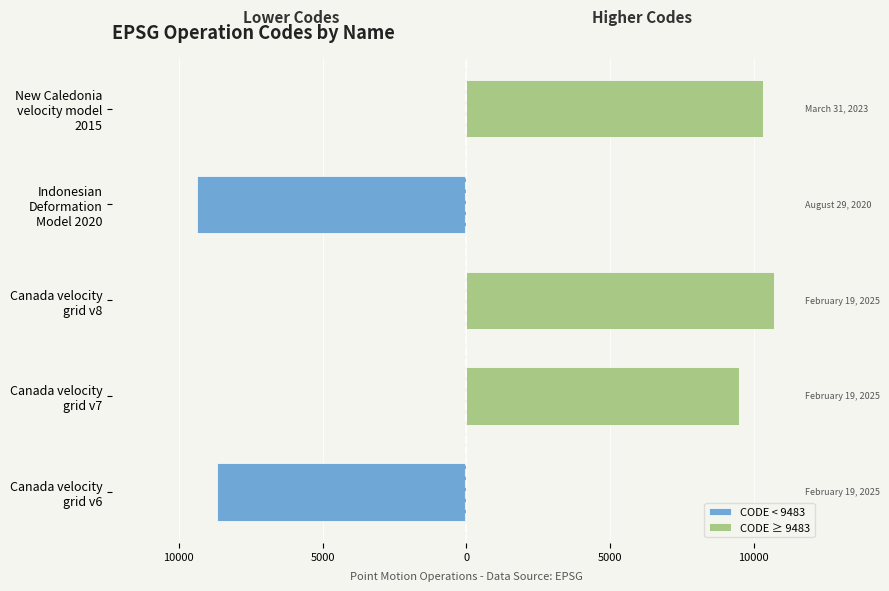

The value of CODE < 9483 at Canada velocity grid v7 is 0. True or false?

True